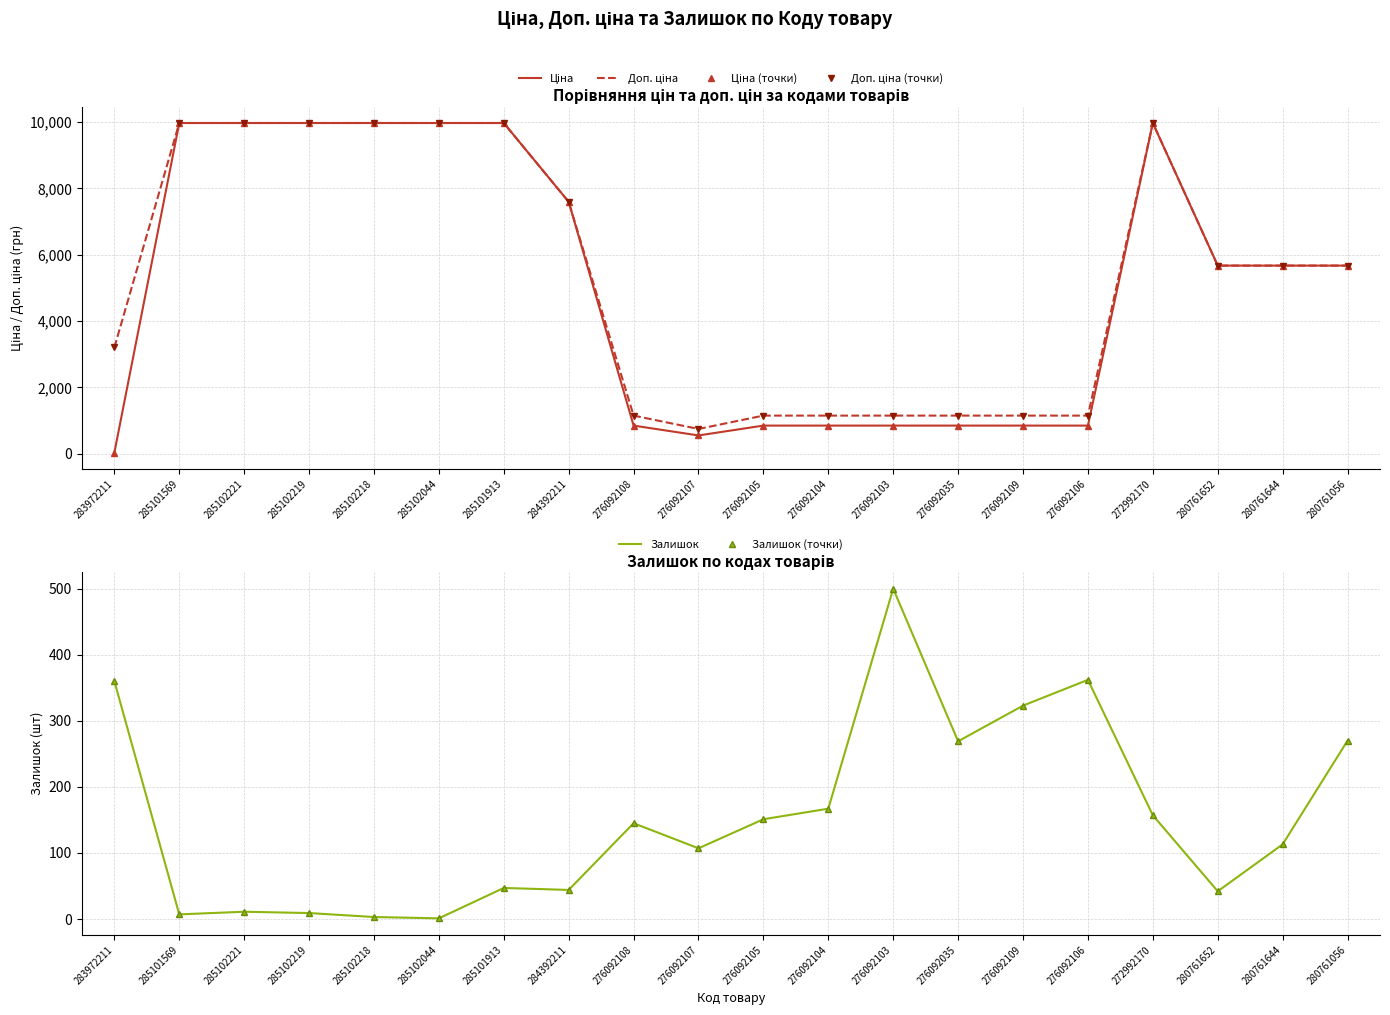

Between 284392211 and 276092106, which is larger?

284392211